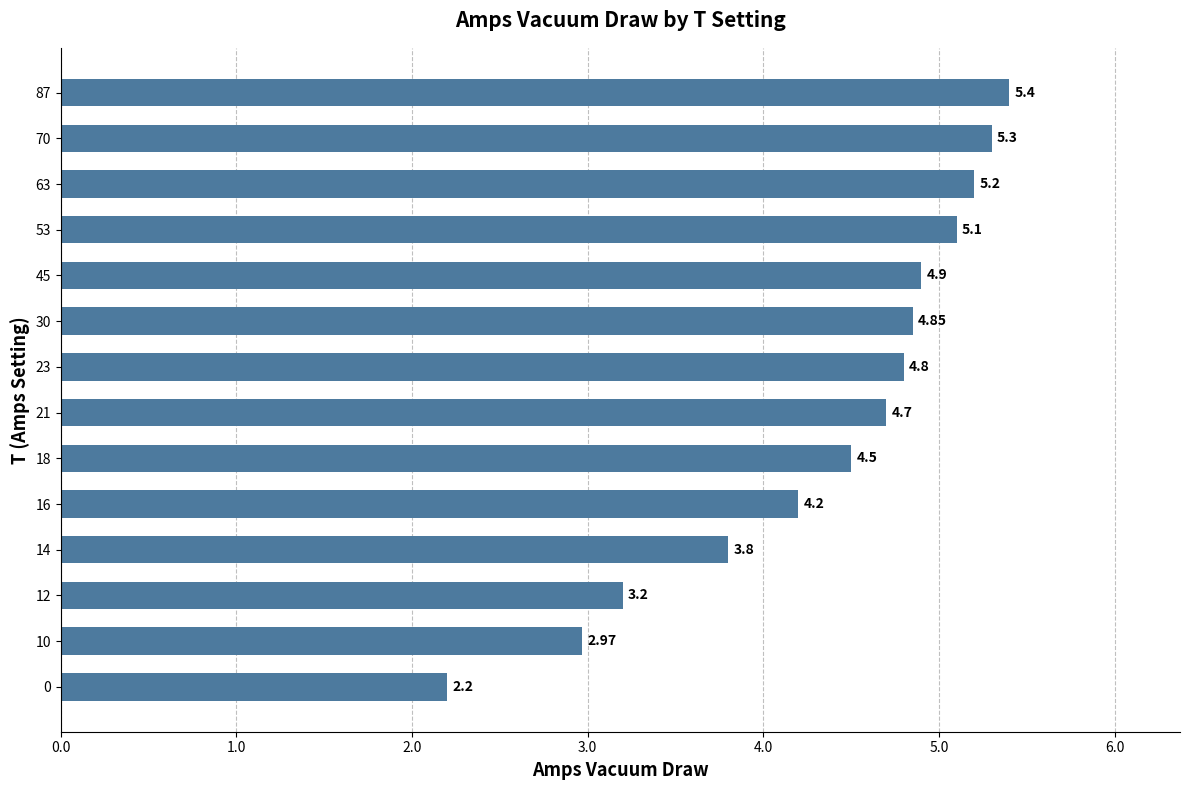

What is the average value?

4.4